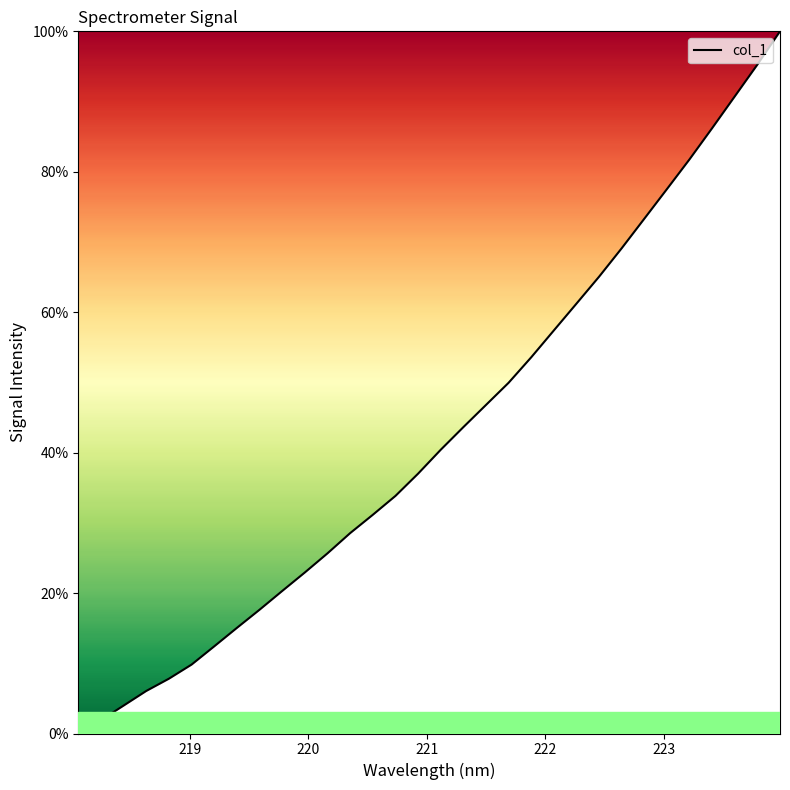

What is the maximum value shown in the chart?

100.0